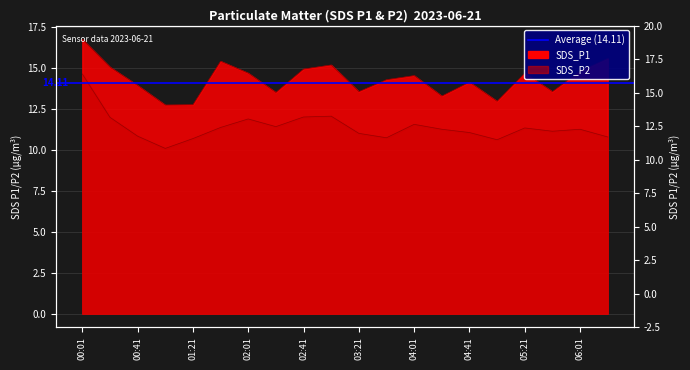

What is the value of the SDS_P2 point at the 19th from the left?

11.3